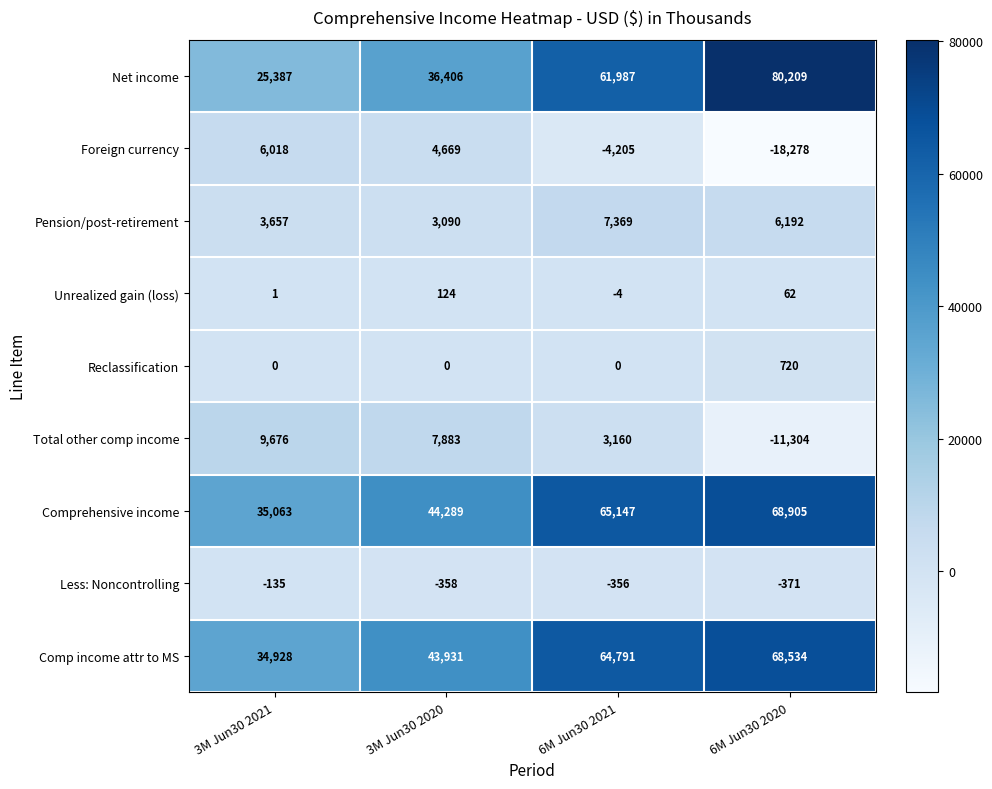

At which category is the sum across all series the highest?

6M Jun30 2021